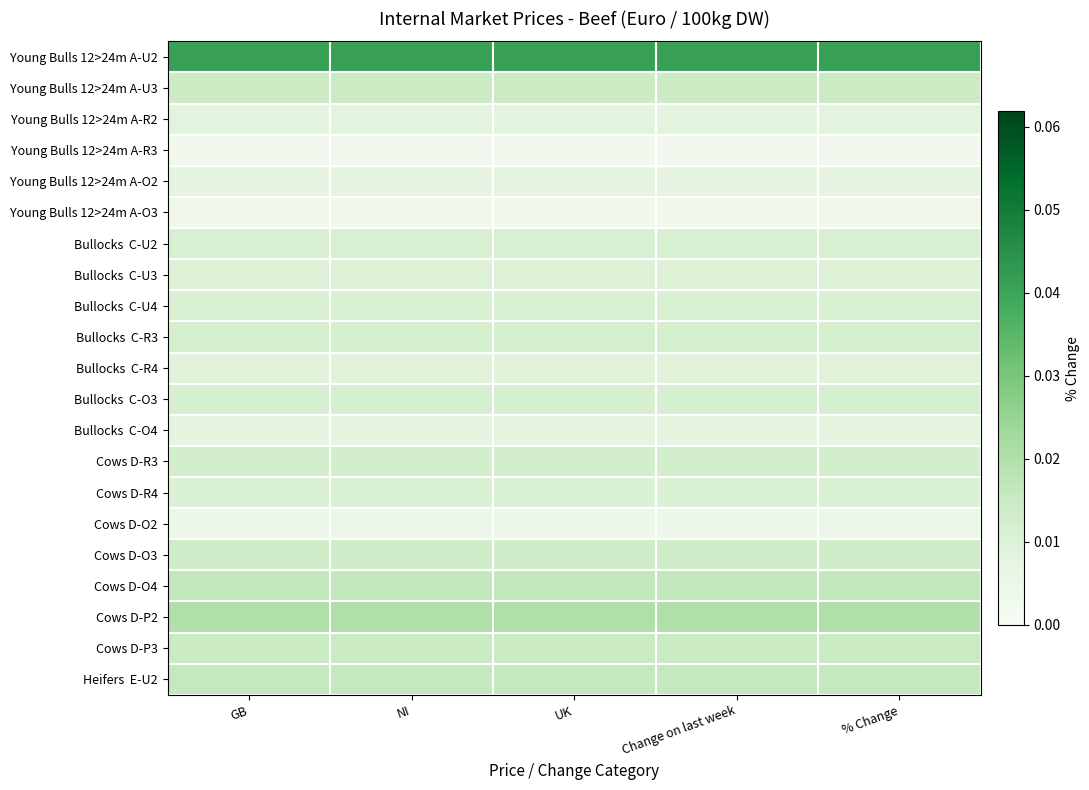

Which series has the largest total across all categories?

Young Bulls 12>24m A-U2